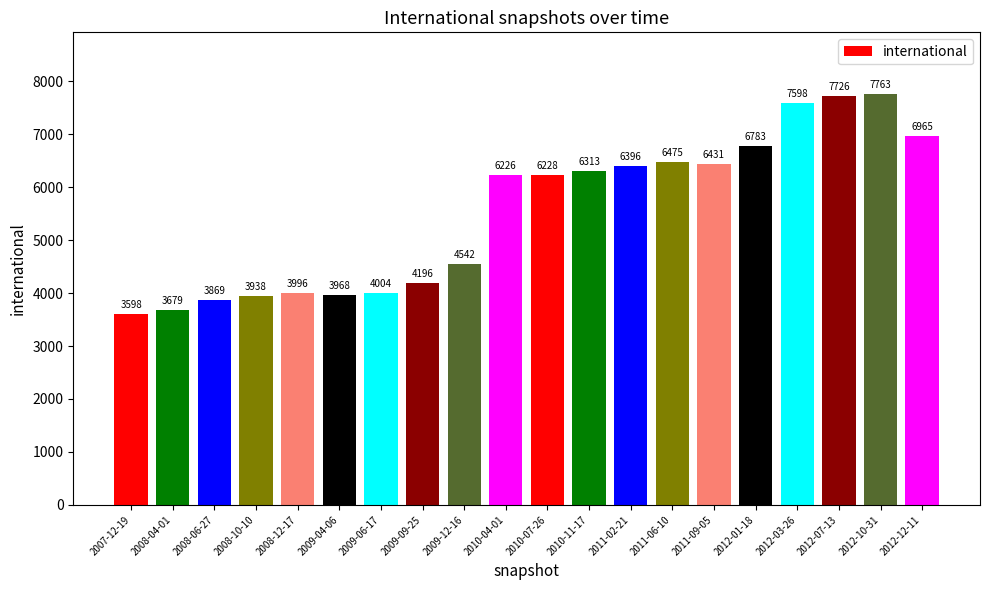

What is the change in value from 2009-04-06 to 2010-11-17?

+2345